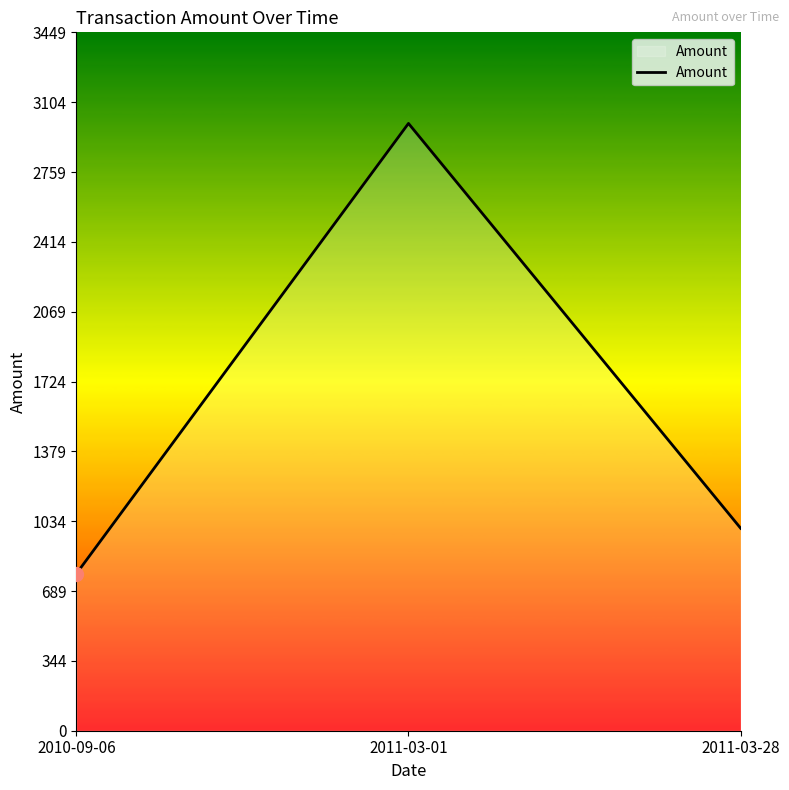

How many series are shown in this chart?

1